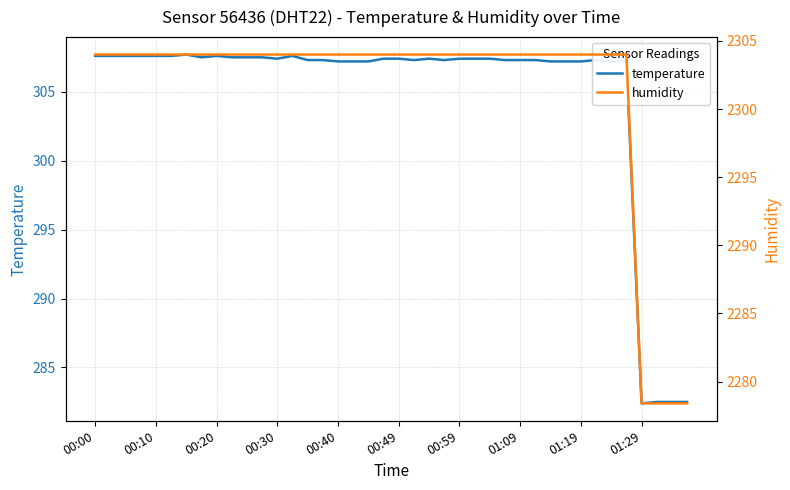

How many distinct data groups are displayed?

2